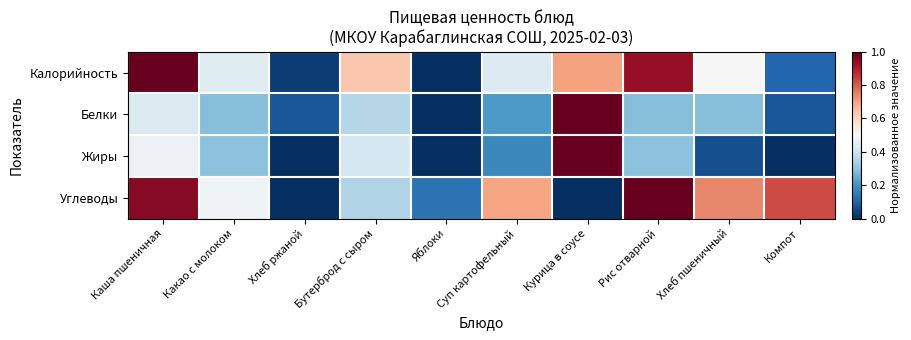

Which series has the widest spread of values?

Калорийность